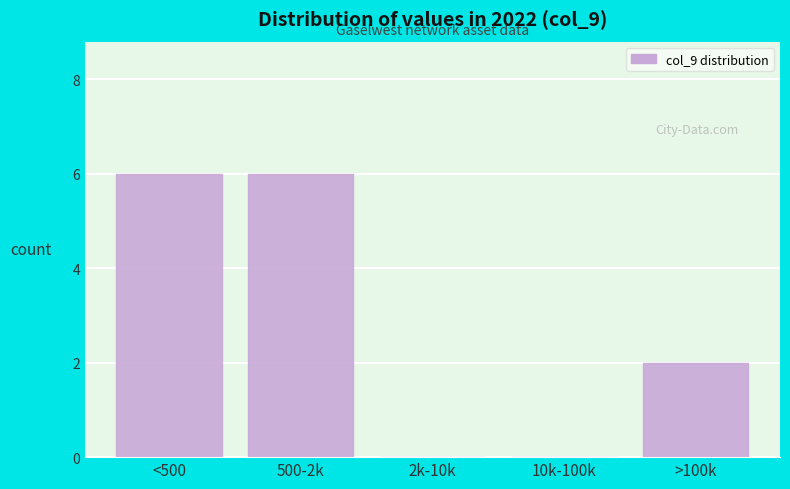

Reading left to right, extract all data points from this chart.

<500=6	500-2k=6	2k-10k=0	10k-100k=0	>100k=2